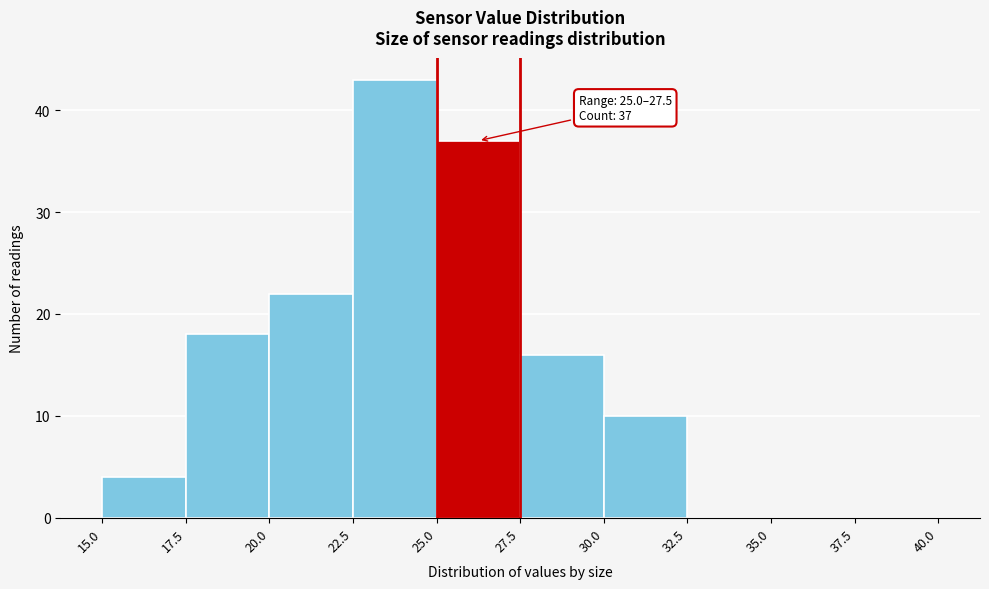

Over which range of the x-axis is the bar tallest?

22.5 to 25.0